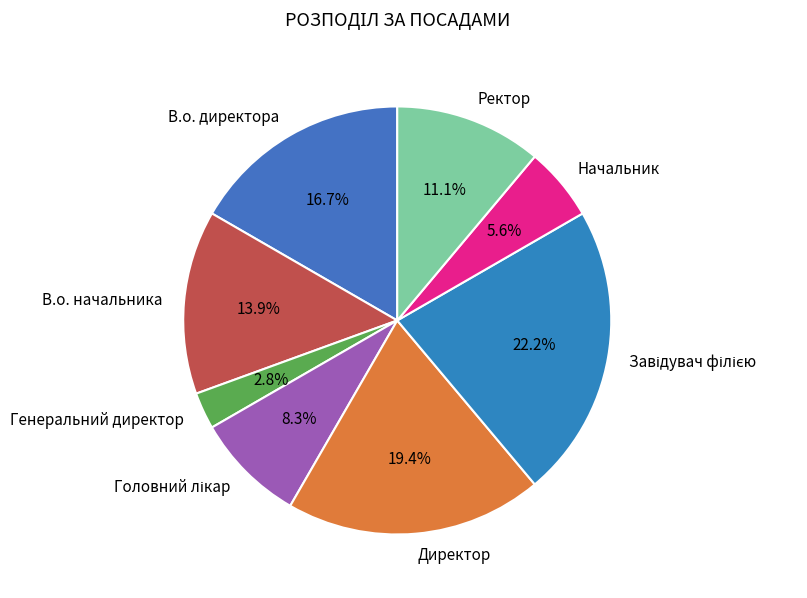

Which has a higher value, Директор or В.о. начальника?

Директор